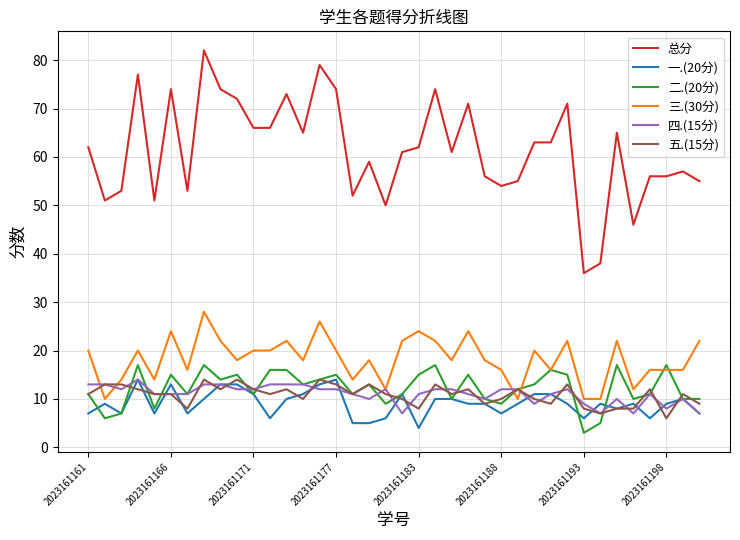

True or false: 一.(20分) and 总分 cross at least once.

False